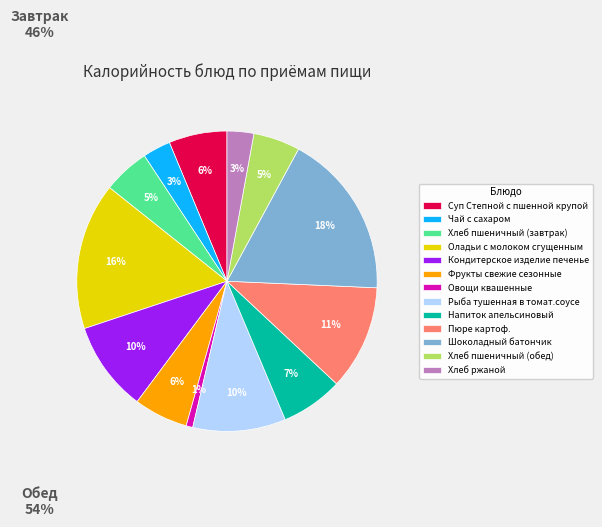

To the nearest percent, what portion does Фрукты свежие сезонные represent?

6%